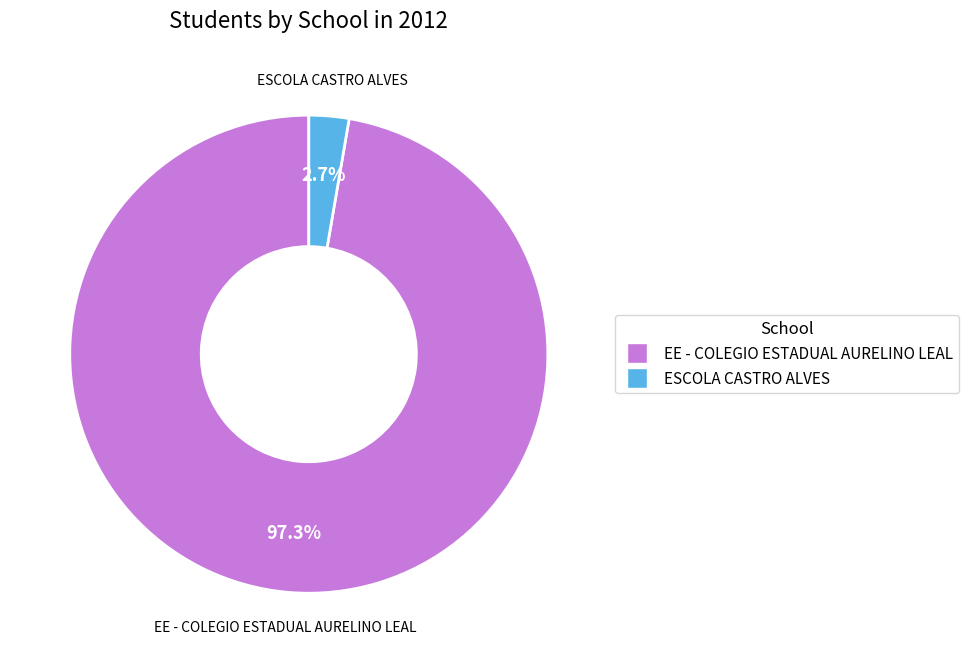

To the nearest percent, what is the average slice percentage?

50%